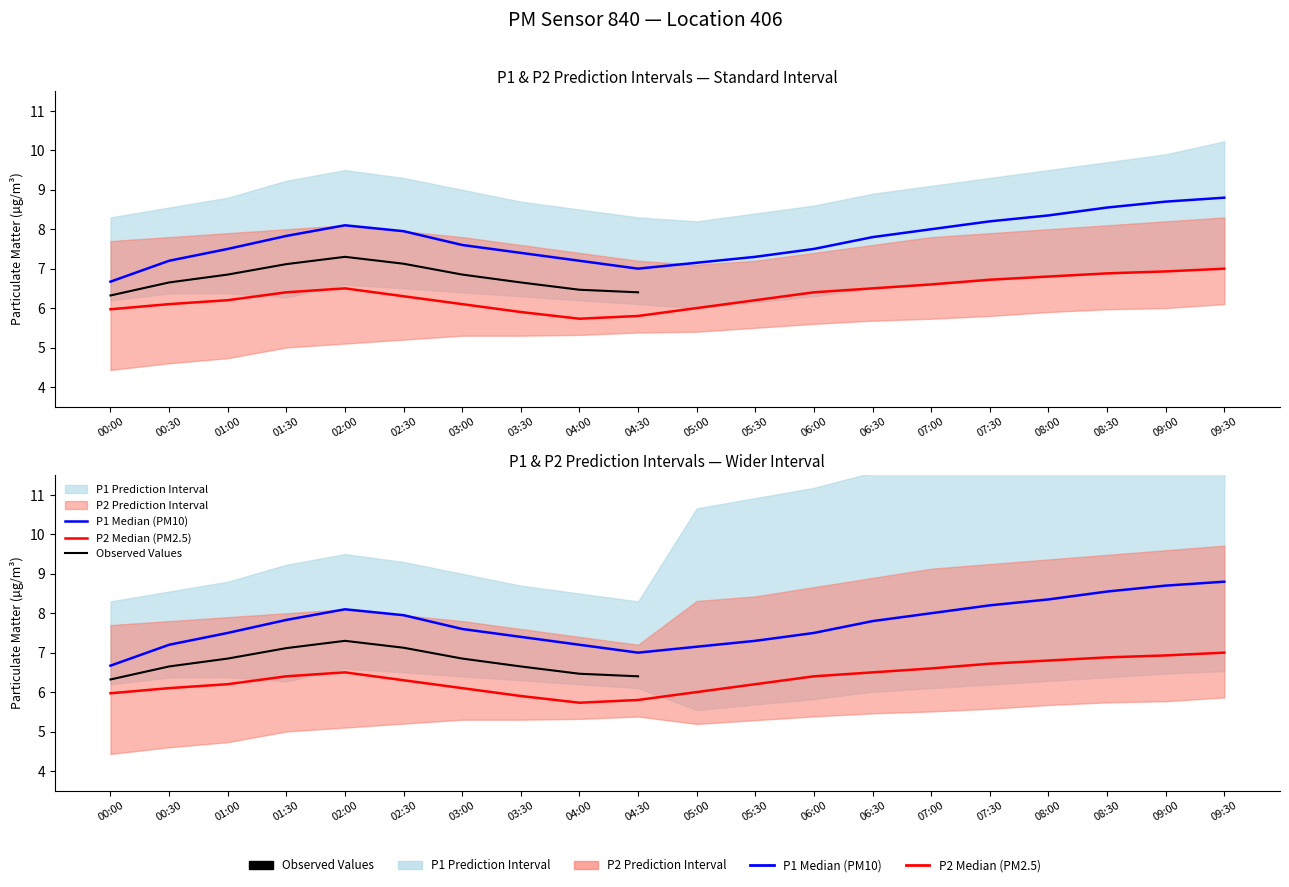

What is the difference between the maximum and second lowest values in the P1 series?

1.8